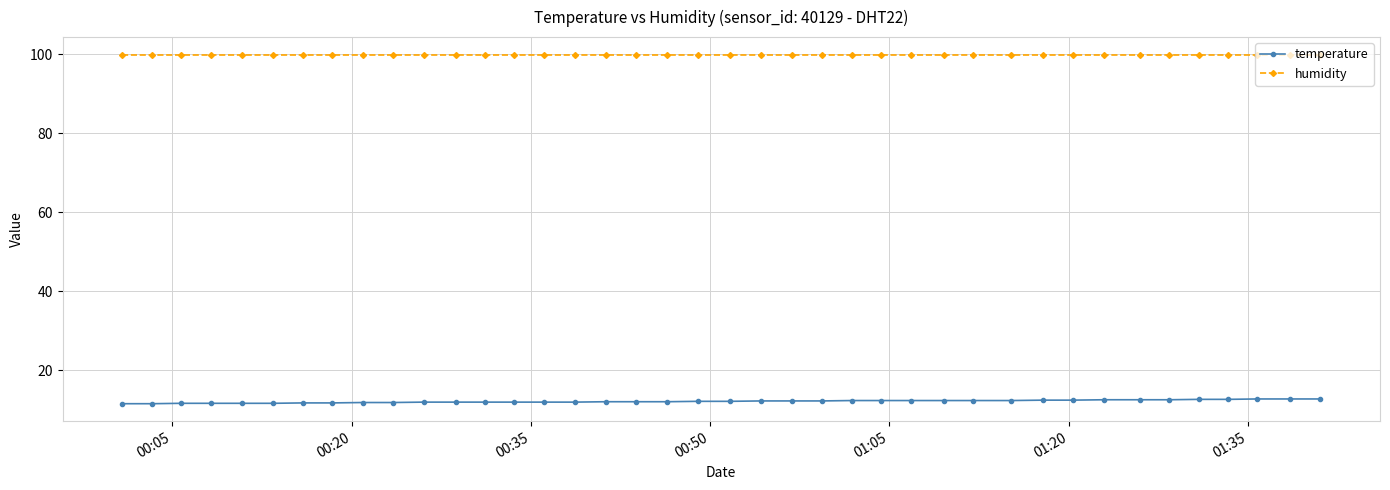

What is the value of the humidity point at the 35th from the left?

99.9